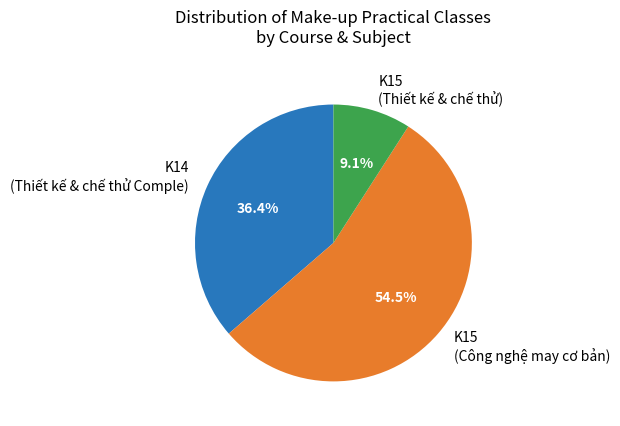

Combined, do K14 (Thiết kế & chế thử Comple) and K15 (Công nghệ may cơ bản) account for over 50%?

Yes